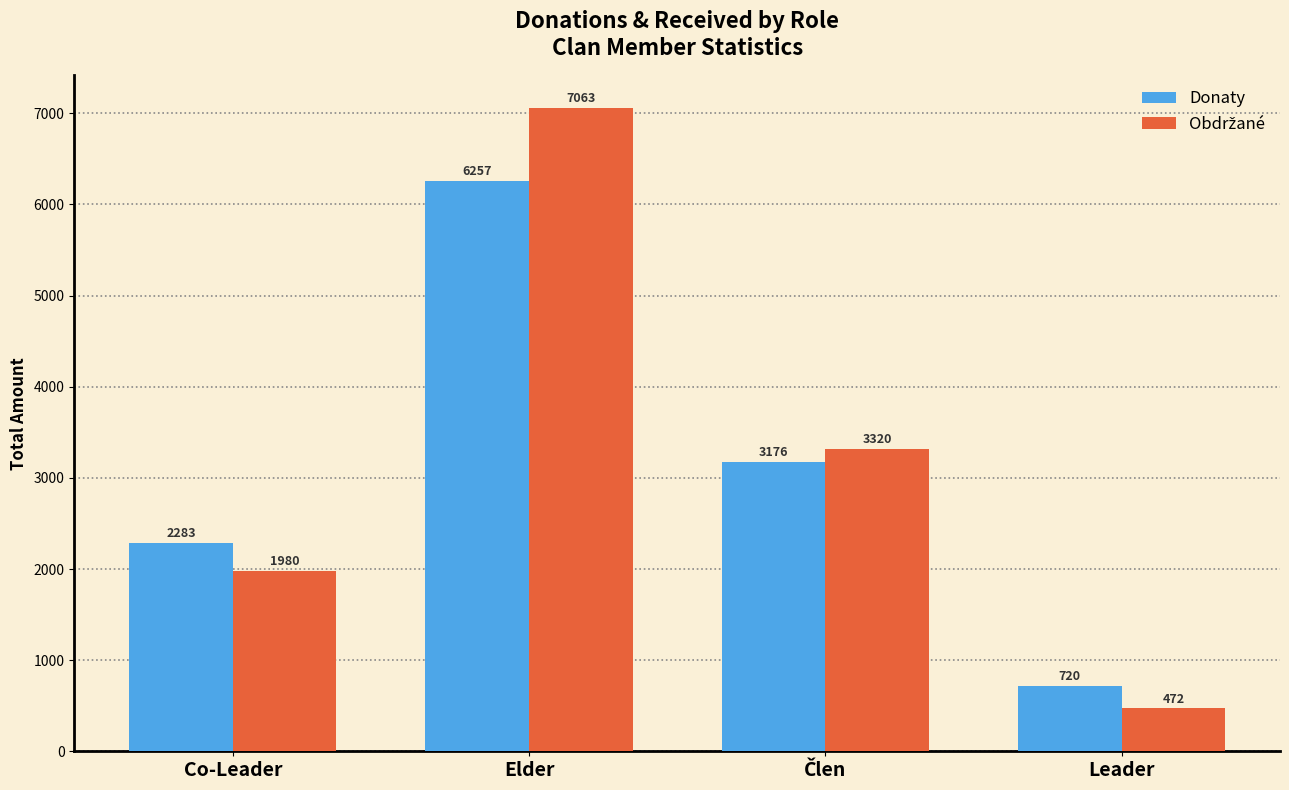

What is the total value across all series at Leader?

1192